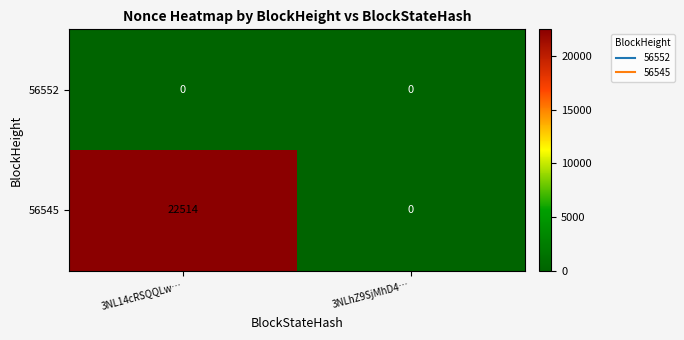

Which series has the largest total across all categories?

56545